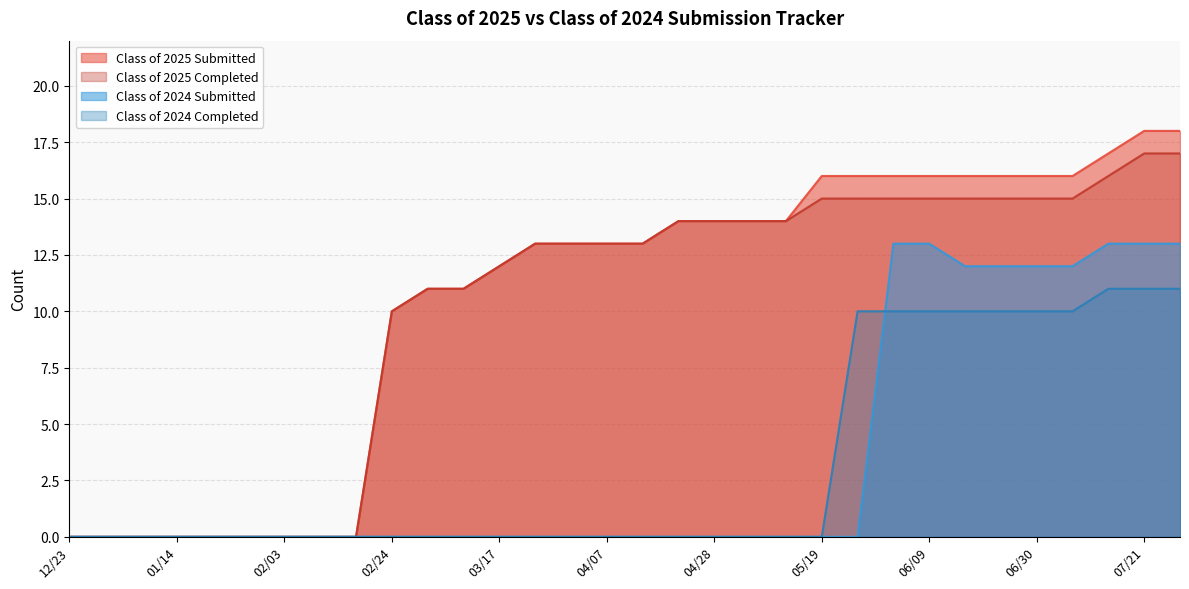

Which has a higher value, 05/26 or 06/09?

05/26